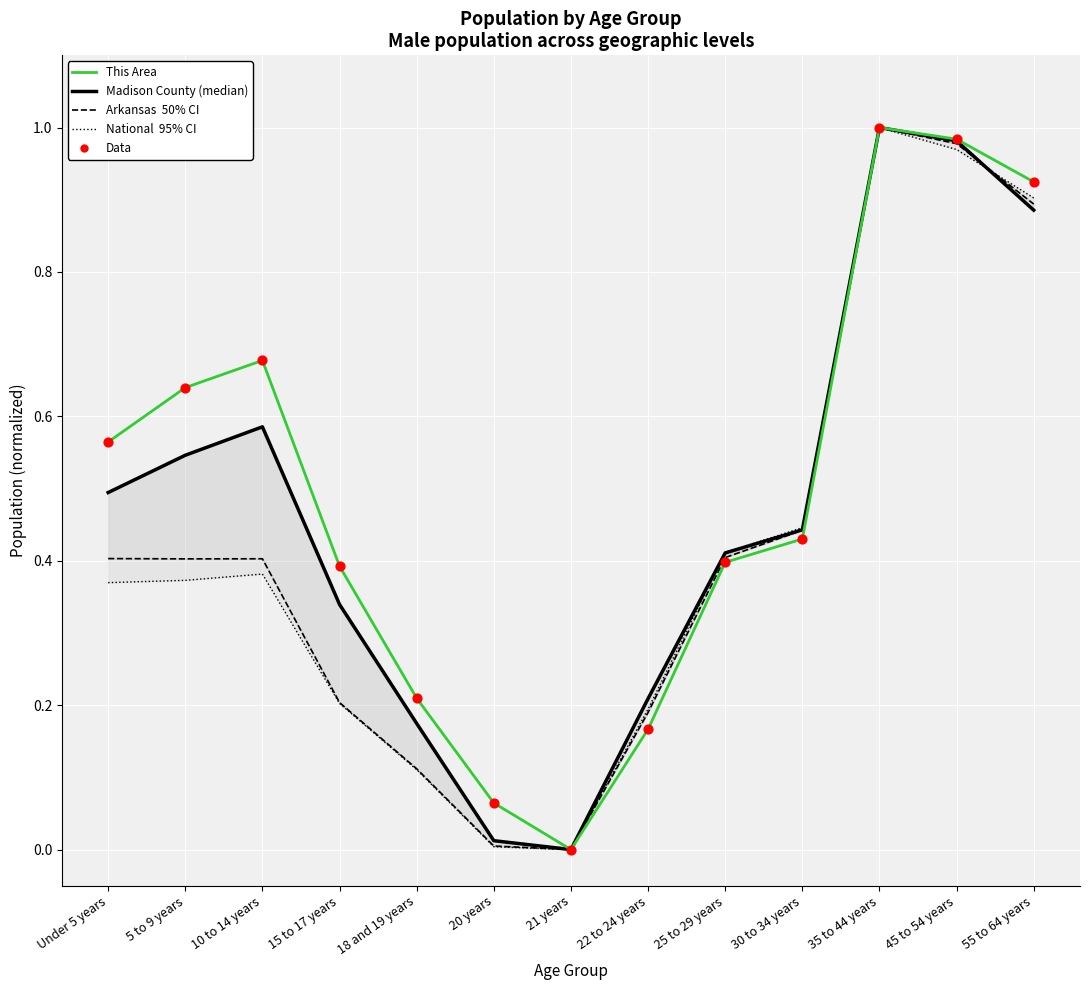

Which series has the widest spread of Y values?

National (95% CI style)